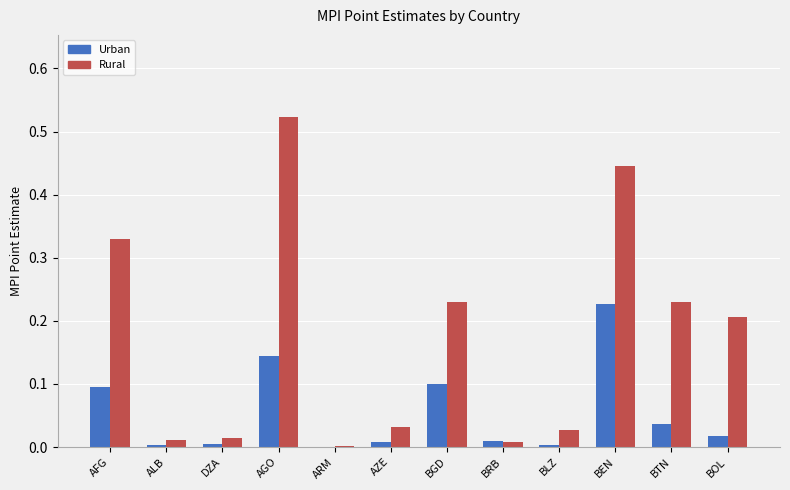

What are all the series names shown in the legend?

Urban, Rural